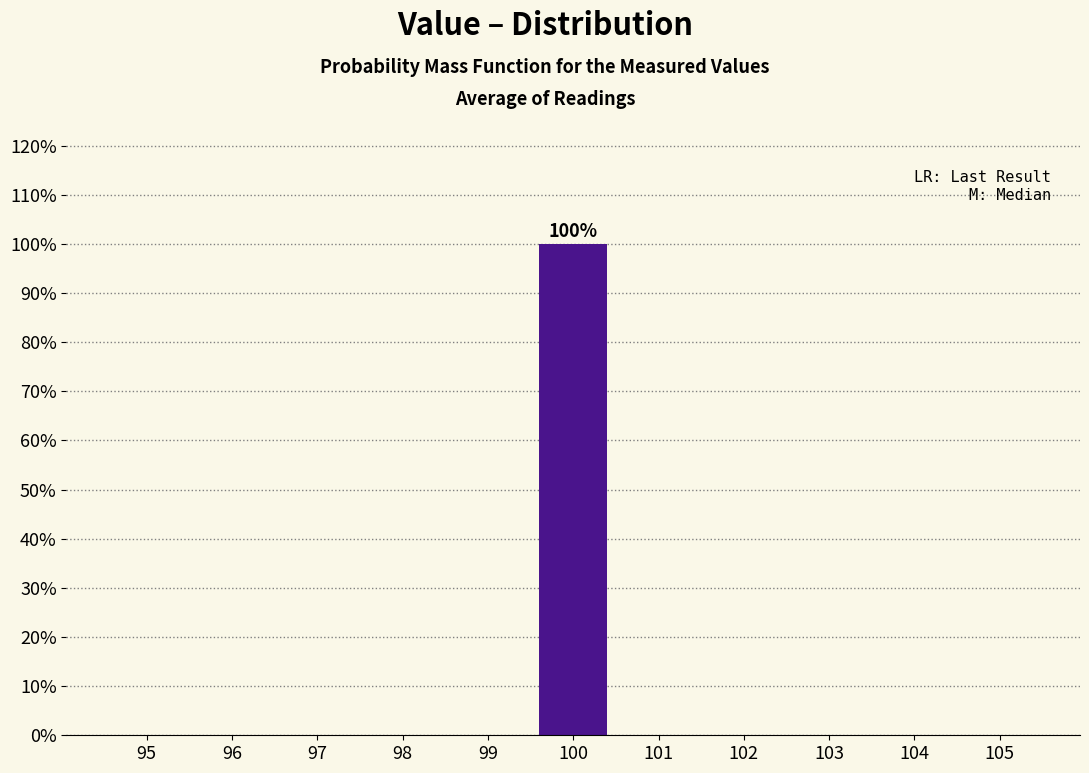

Reading right to left, list all the values displayed in this chart.

105=0	104=0	103=0	102=0	101=0	100=100	99=0	98=0	97=0	96=0	95=0